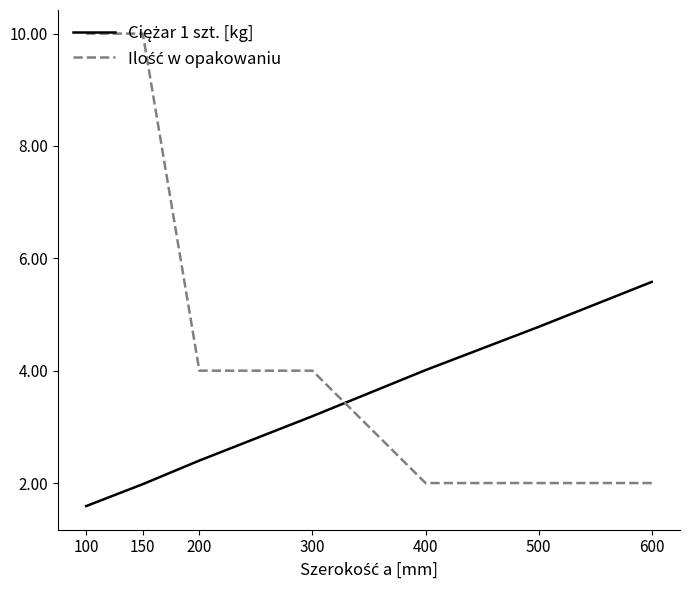

What is the total value across all series at 500?

6.8